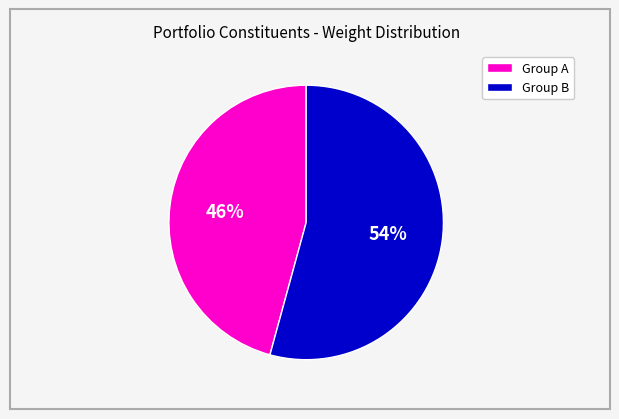

To the nearest percent, what is the average slice percentage?

50%